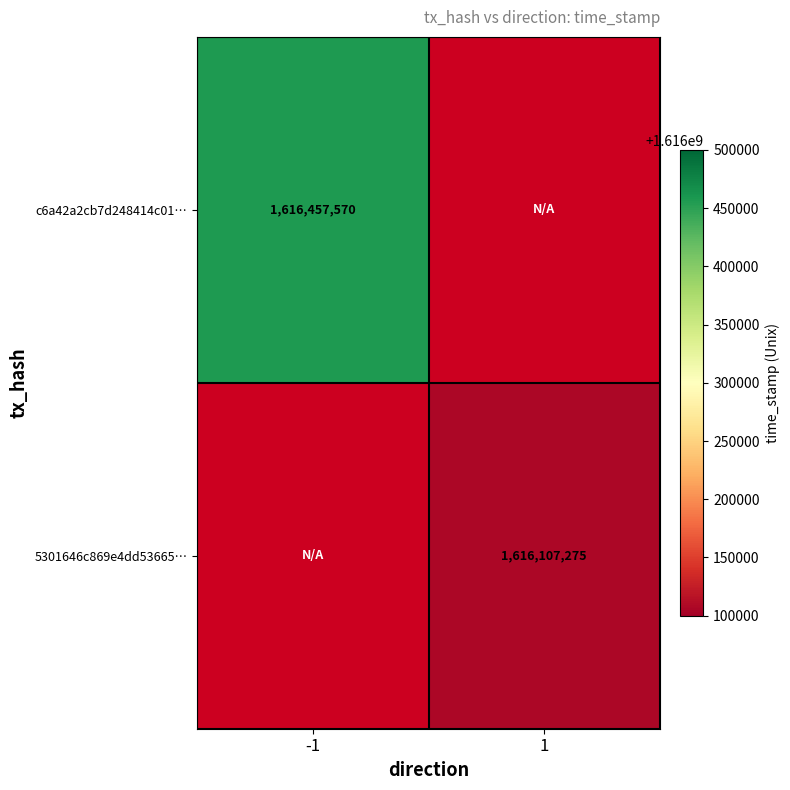

The c6a42a2cb7d248414c01… series shows 1616457570 at -1. True or false?

True